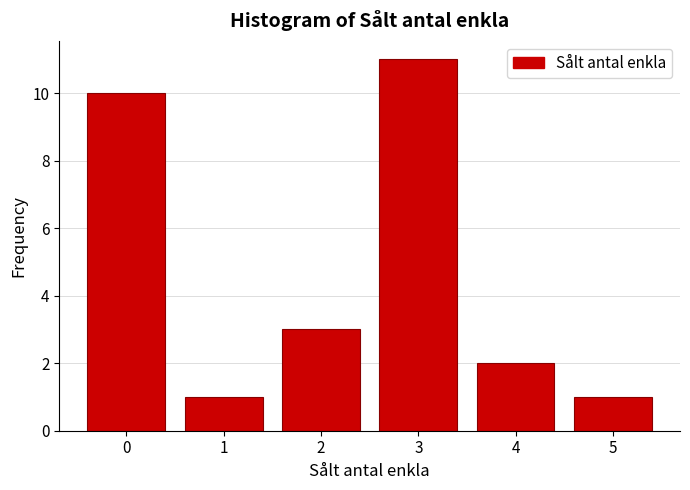

Reading left to right, transcribe this chart: for each bar, give the range it covers on the x-axis and its height. The values are not printed on the chart, so give them approximately, as read against the axis.

-0.5 to 0.5: 10
0.5 to 1.5: 1
1.5 to 2.5: 3
2.5 to 3.5: 11
3.5 to 4.5: 2
4.5 to 5.5: 1